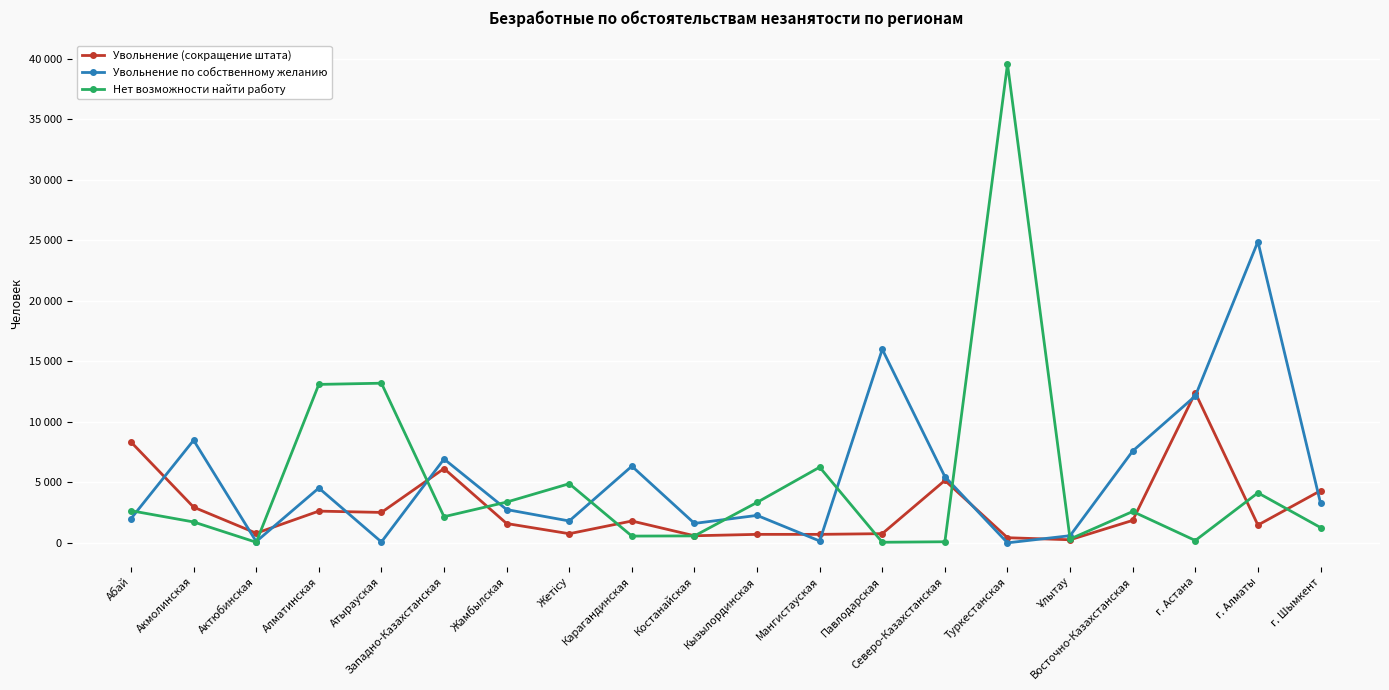

True or false: Увольнение (сокращение штата) has more than 1 points higher than both neighbors.

True